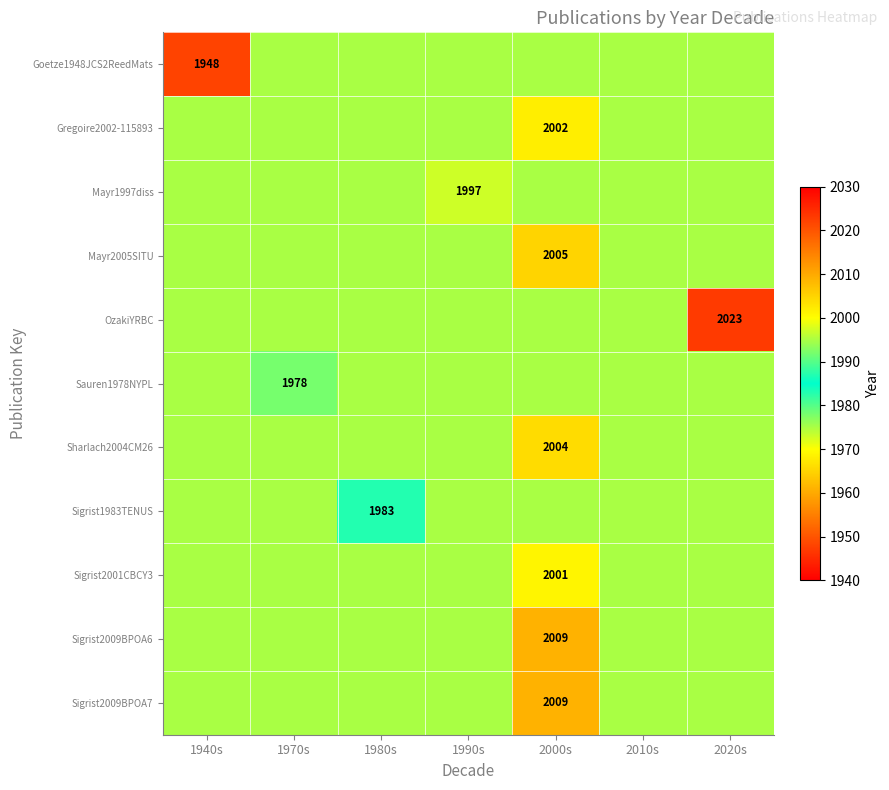

What is the greatest value displayed?

2023.0